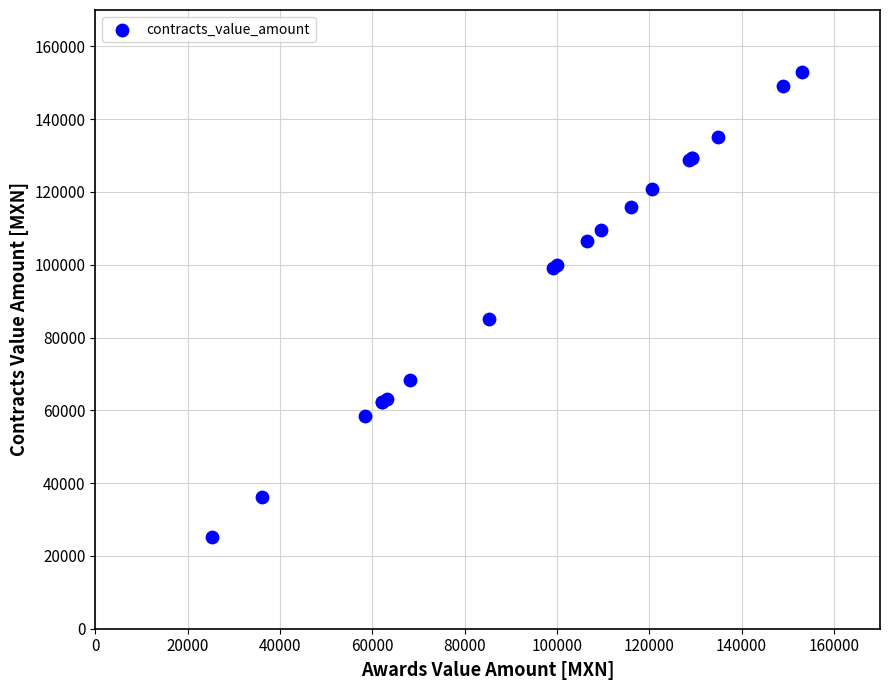

What Y value in the scatter plot is closest to 89092?

85200.0